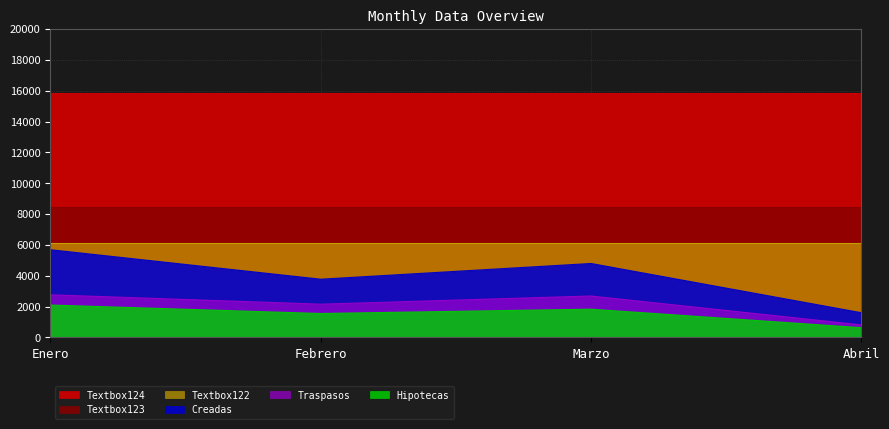

What is the average value of the Hipotecas series?

1532